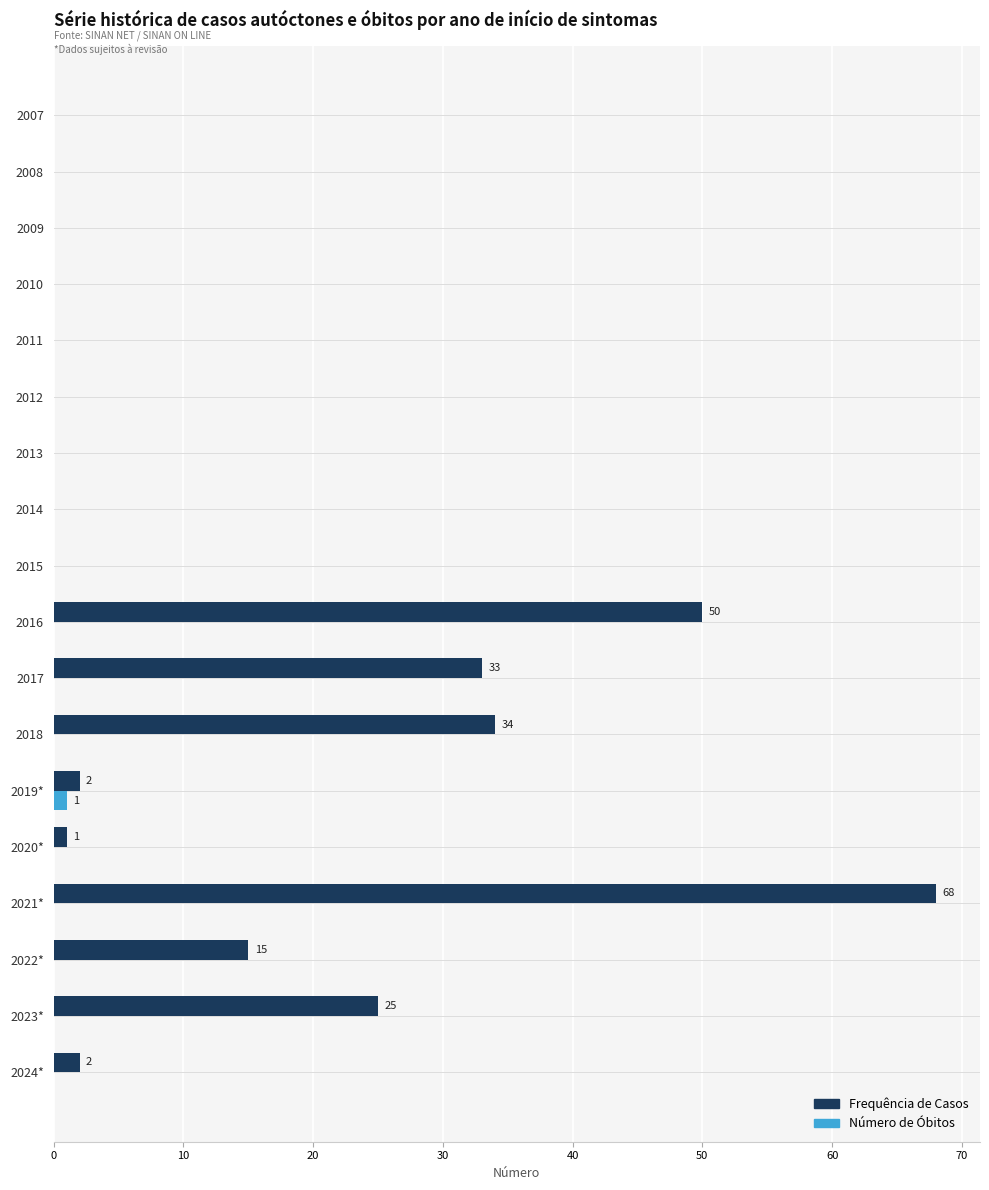

What is the sum of all Frequência de Casos values?

230